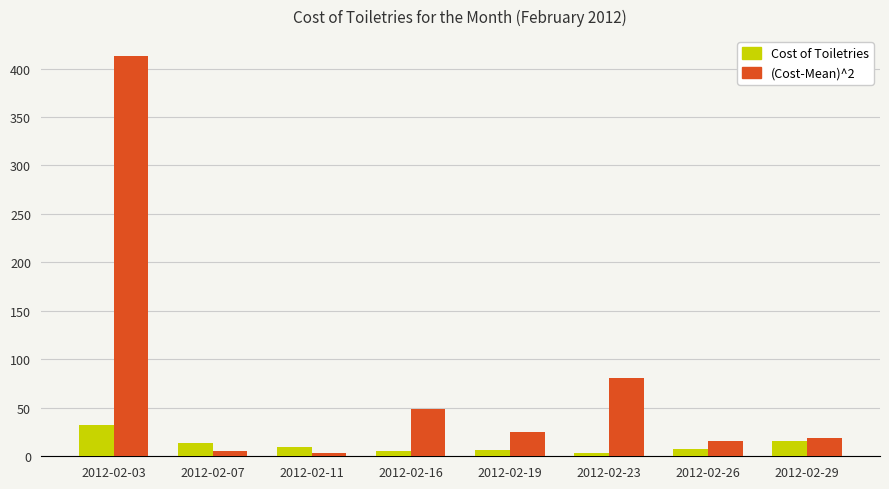

The Cost of Toiletries series shows 5.0 at 2012-02-16. True or false?

True